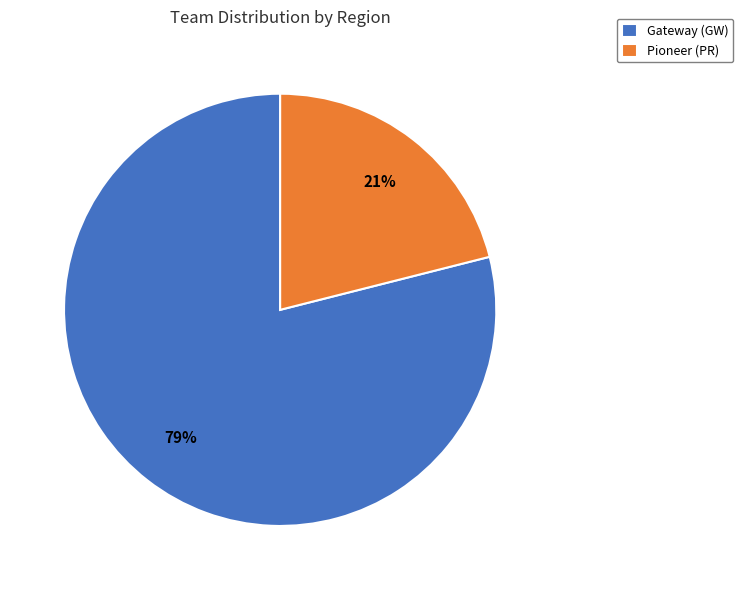

What is the smallest slice in the pie chart?

Pioneer (PR)